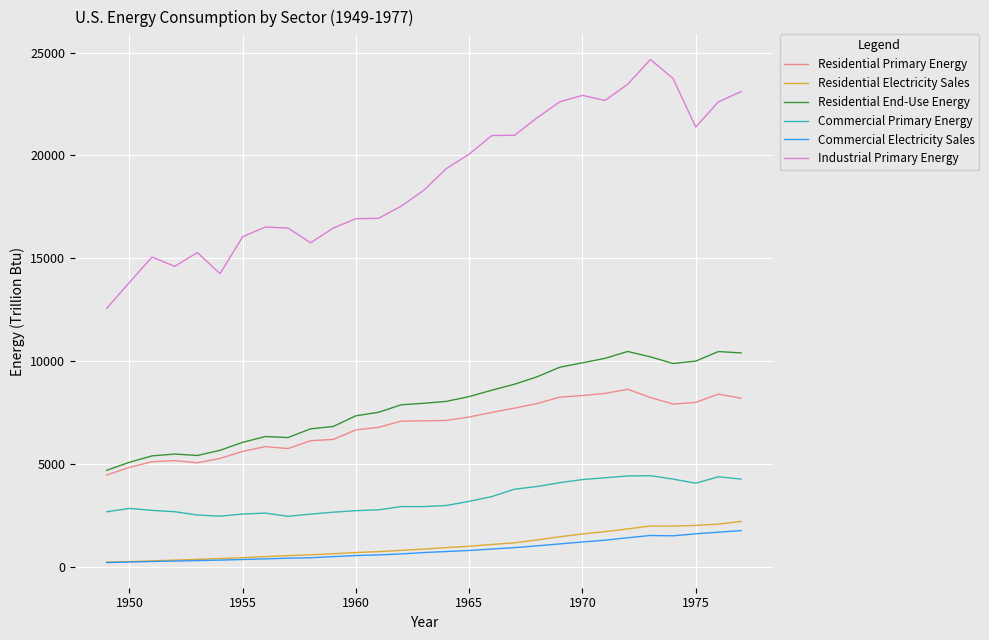

Which series has the widest spread of values?

Industrial Primary Energy